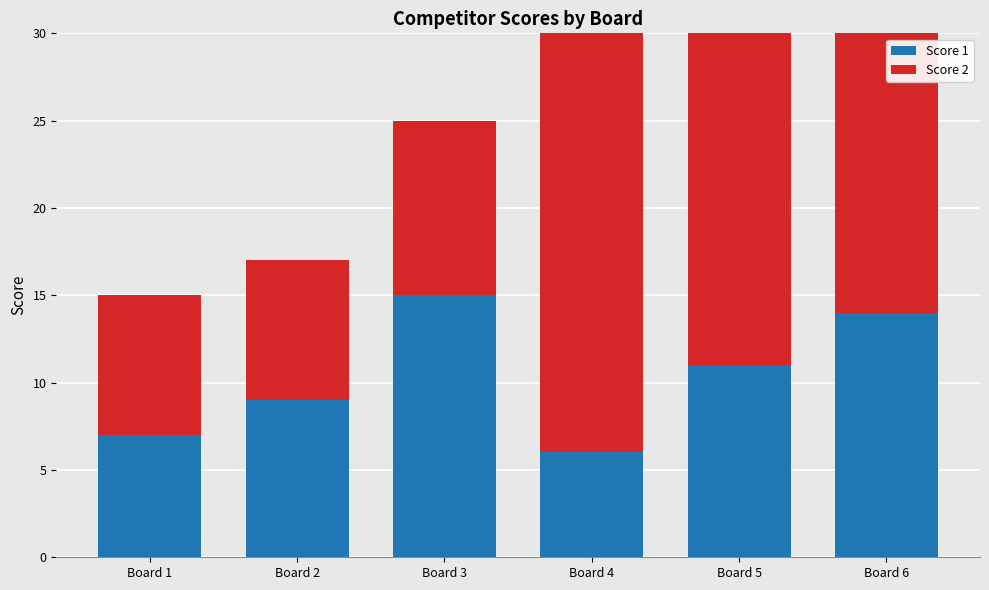

Does the chart contain any negative values?

No